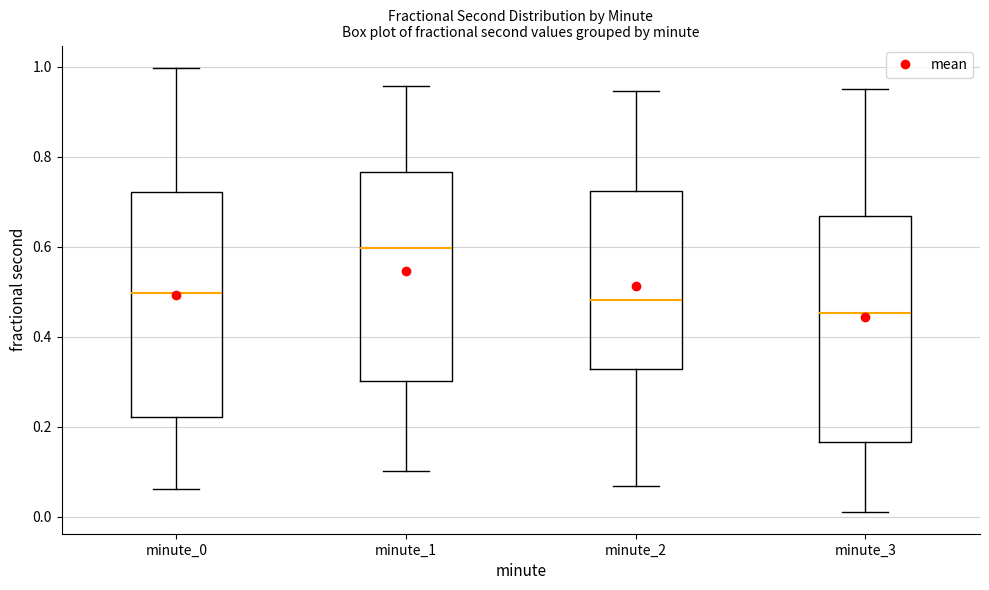

Where is the upper edge of the box for minute_0 on the y-axis? The values are not printed on the chart, so give them approximately, as read against the axis.

0.72